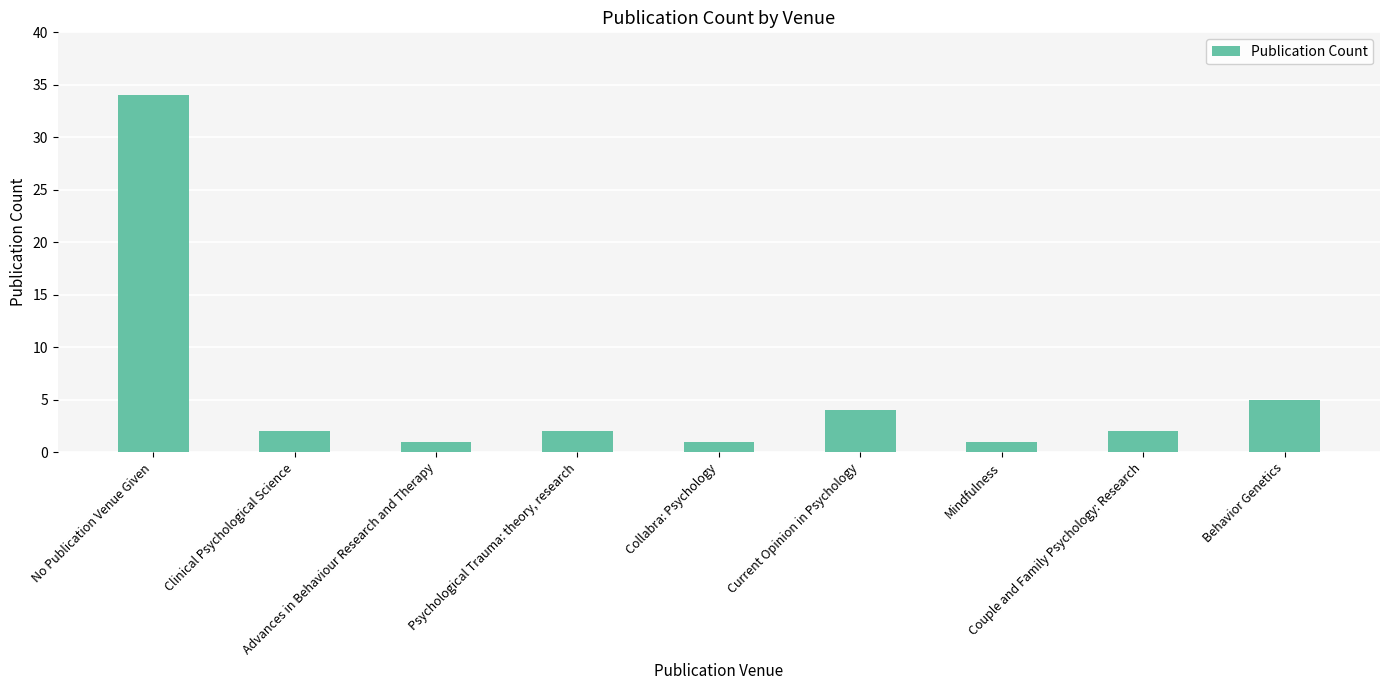

What is the maximum value shown in the chart?

34